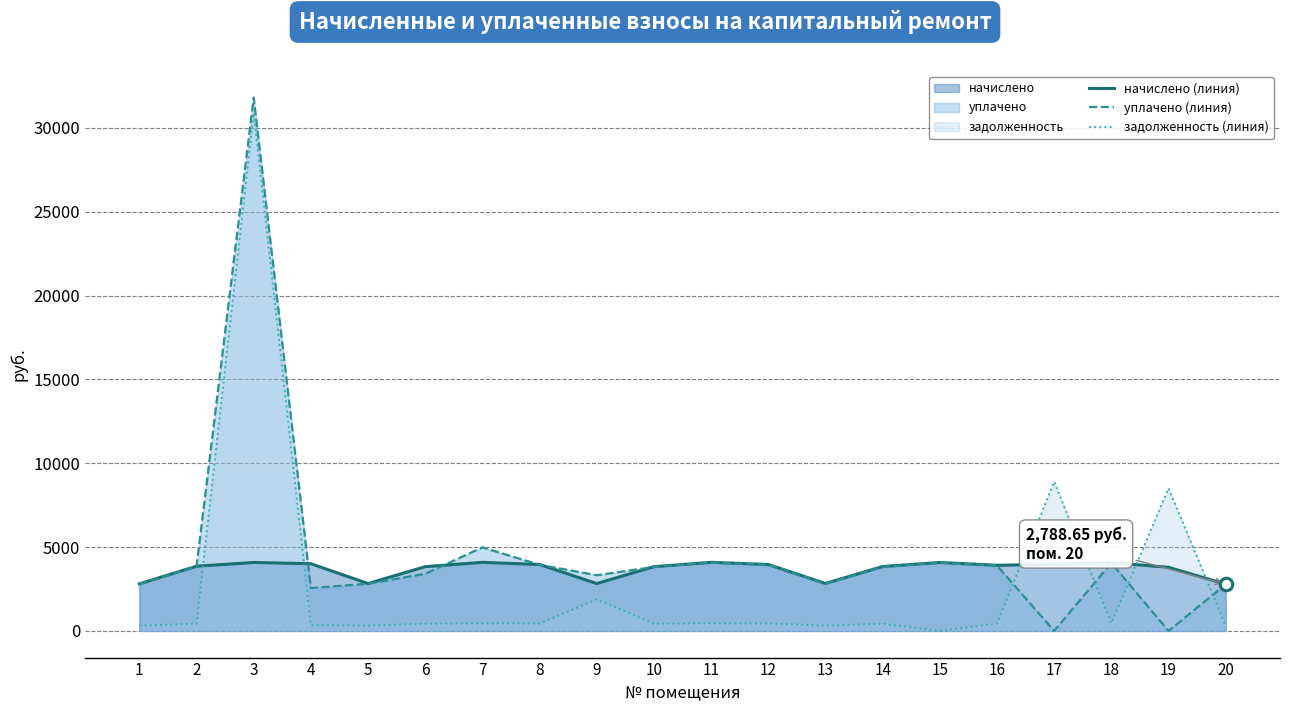

At which label does начислено (линия) first exceed 3915?

3